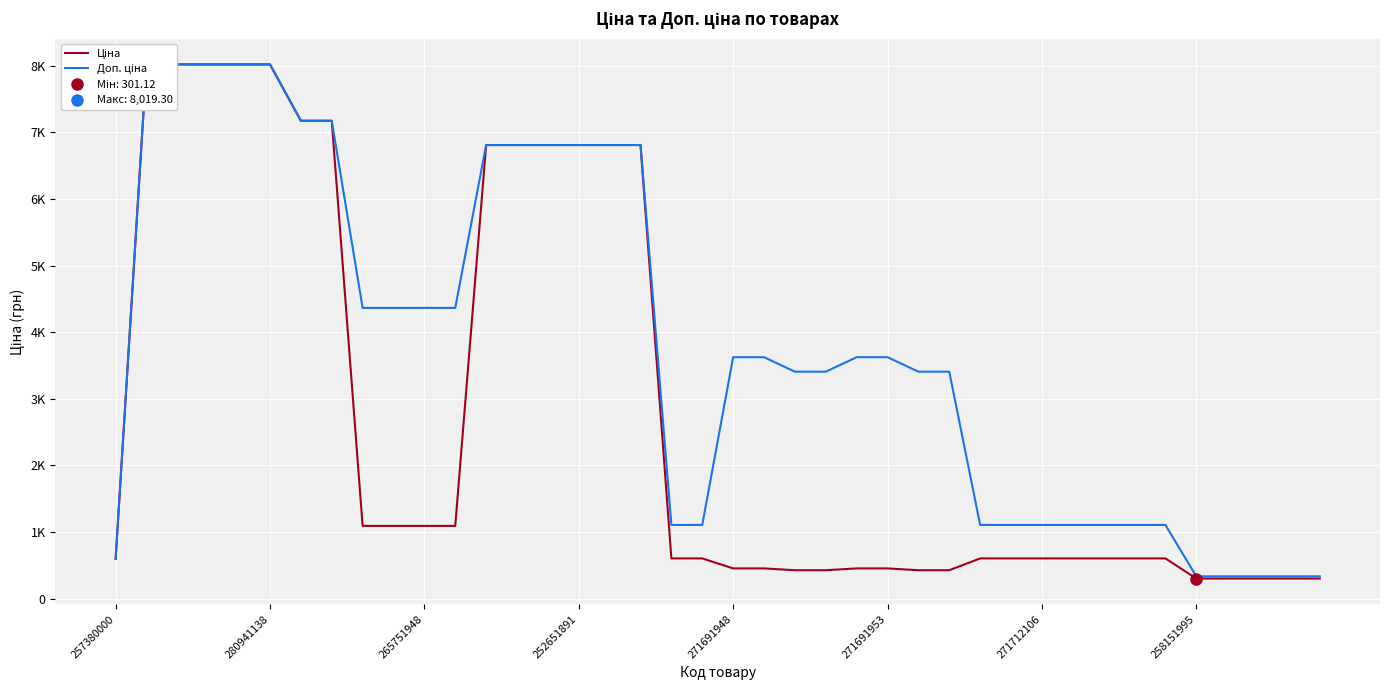

The value of Доп. ціна at 33 is 732.0. True or false?

False